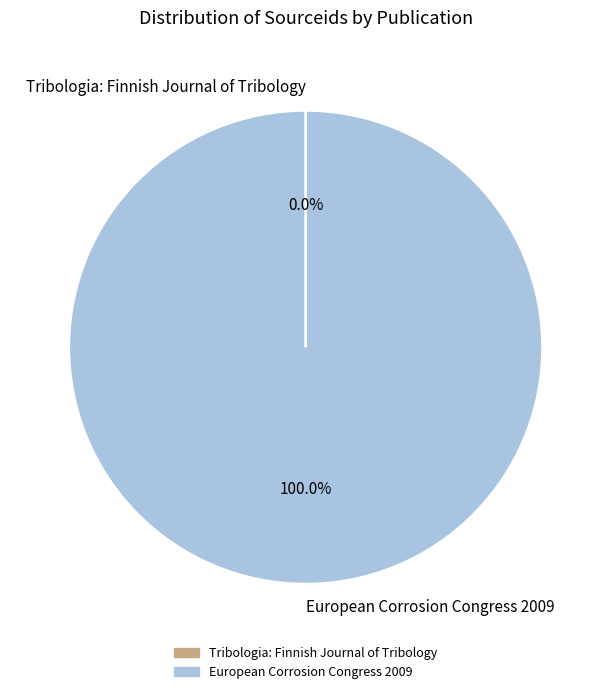

Which slice represents more than half of the pie?

European Corrosion Congress 2009